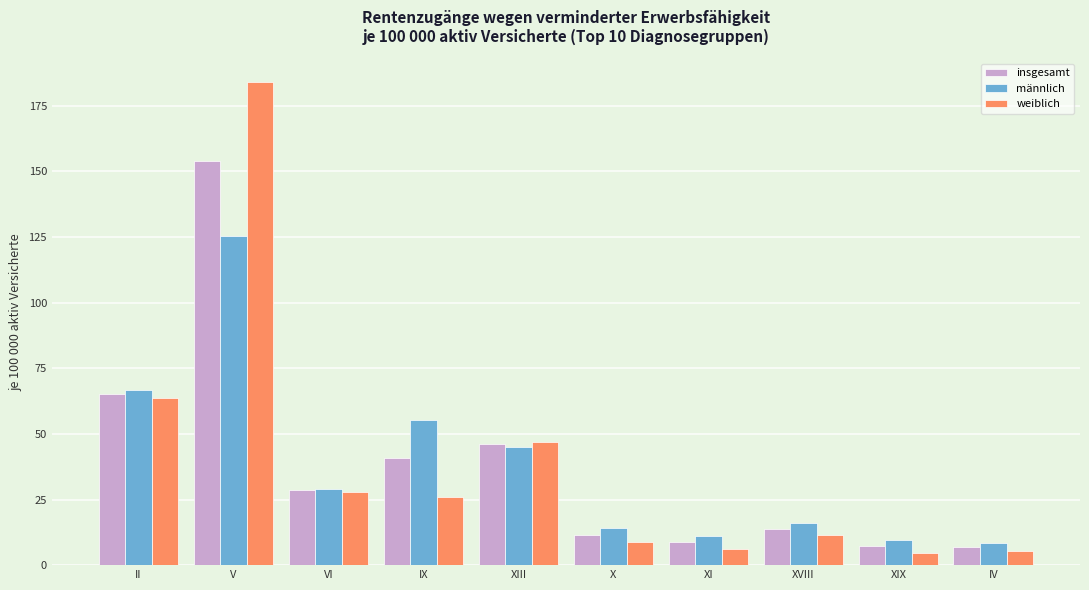

What are all the series names shown in the legend?

insgesamt, männlich, weiblich